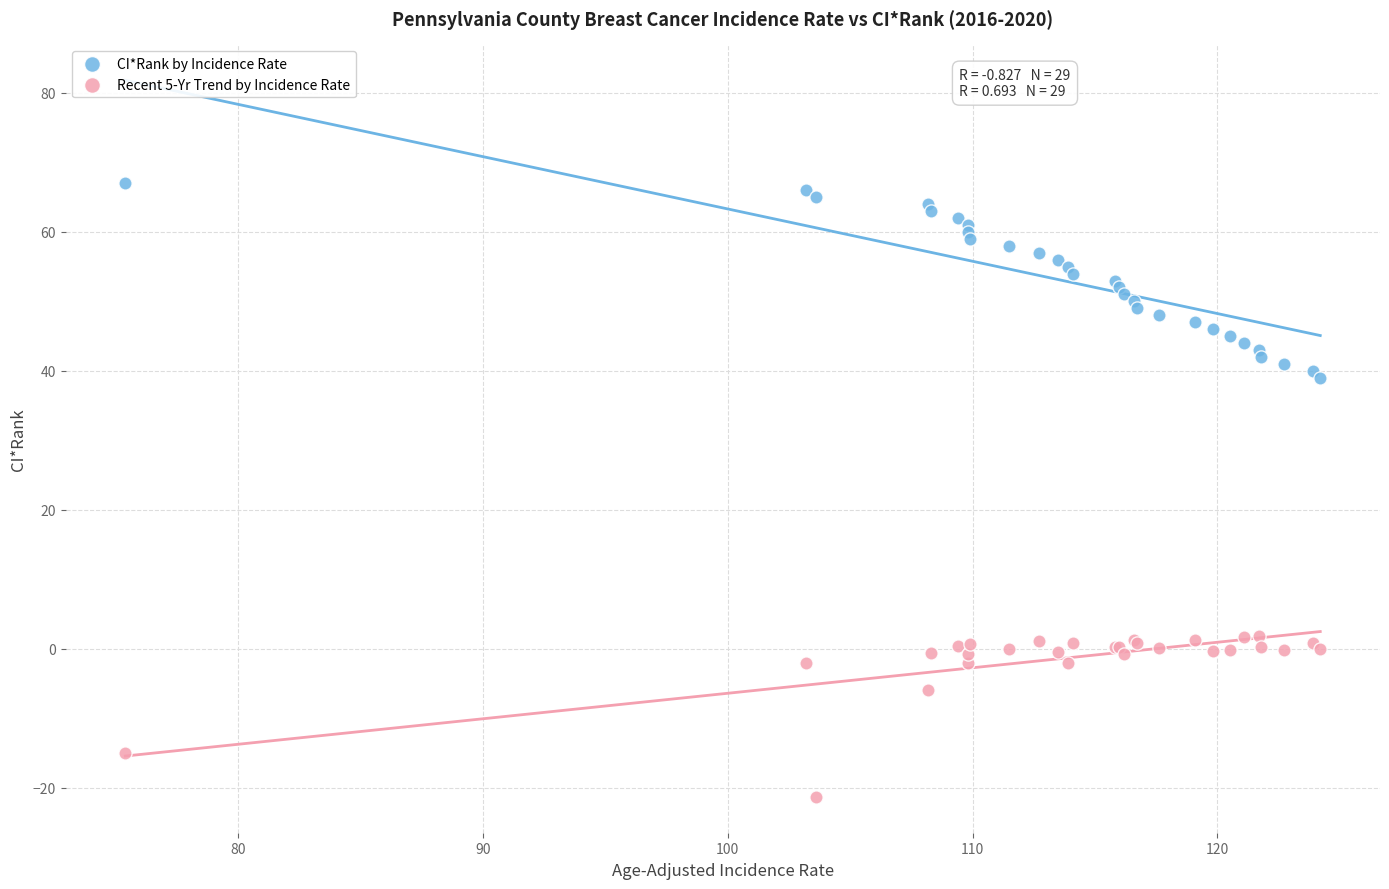

Which series contains the lowest Y value?

Recent 5-Yr Trend by Incidence Rate